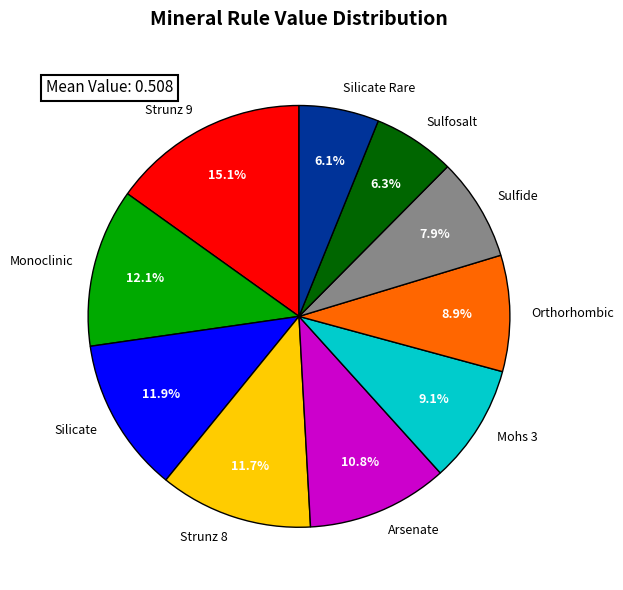

To the nearest percent, what portion does Strunz 9 represent?

15%